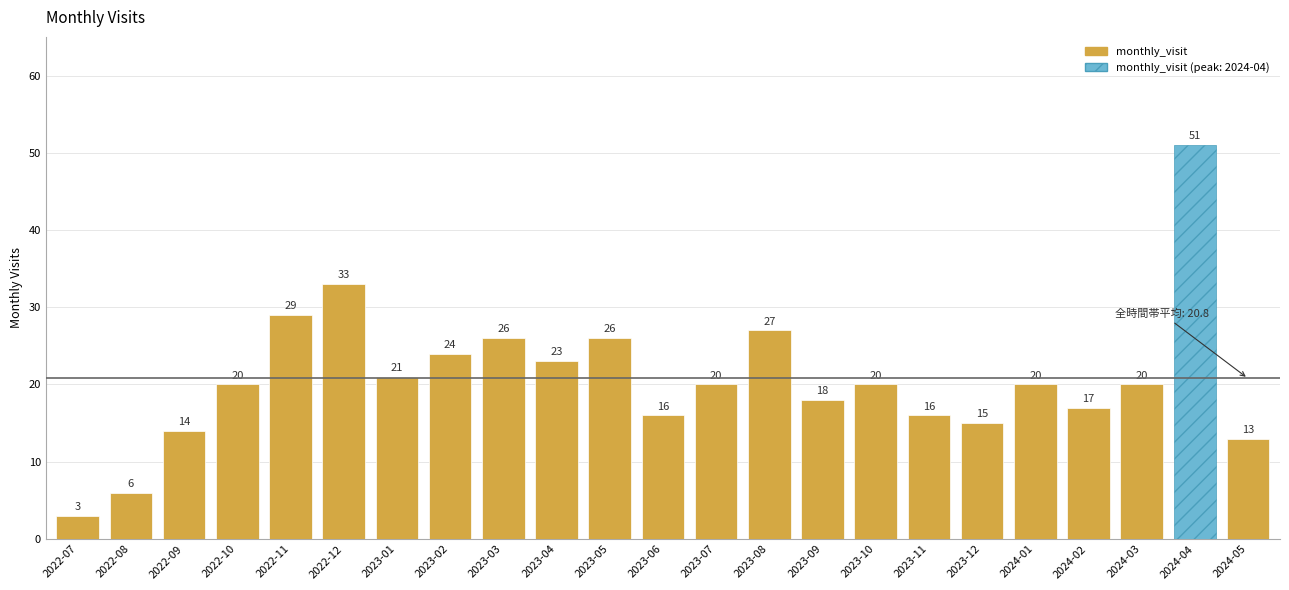

Approximately how many times larger is the value at 2022-11 compared to 2022-08?

4.8